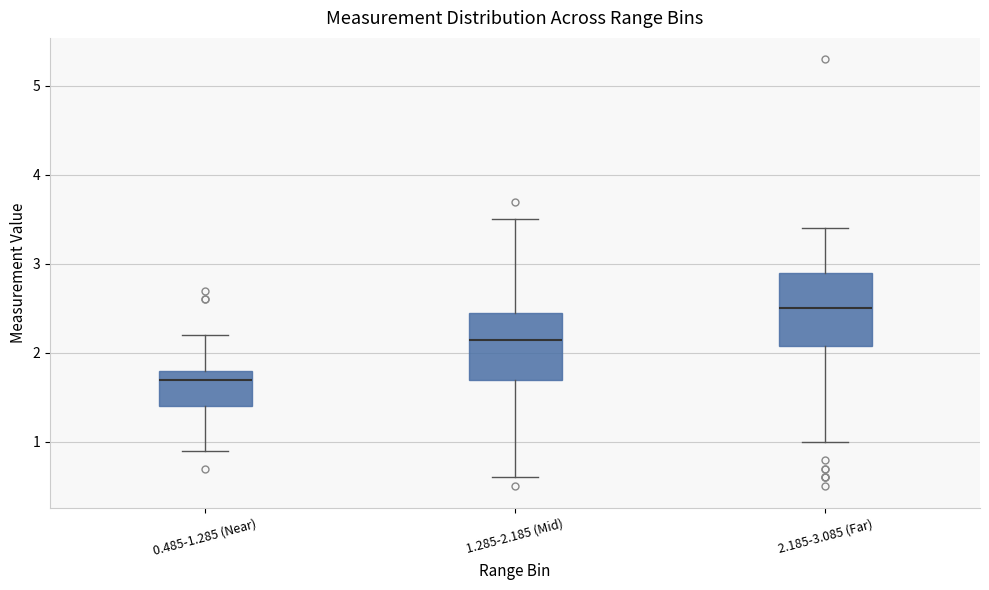

Where does the median line of the box for 2.185-3.085 (Far) sit on the y-axis? The values are not printed on the chart, so give them approximately, as read against the axis.

2.5